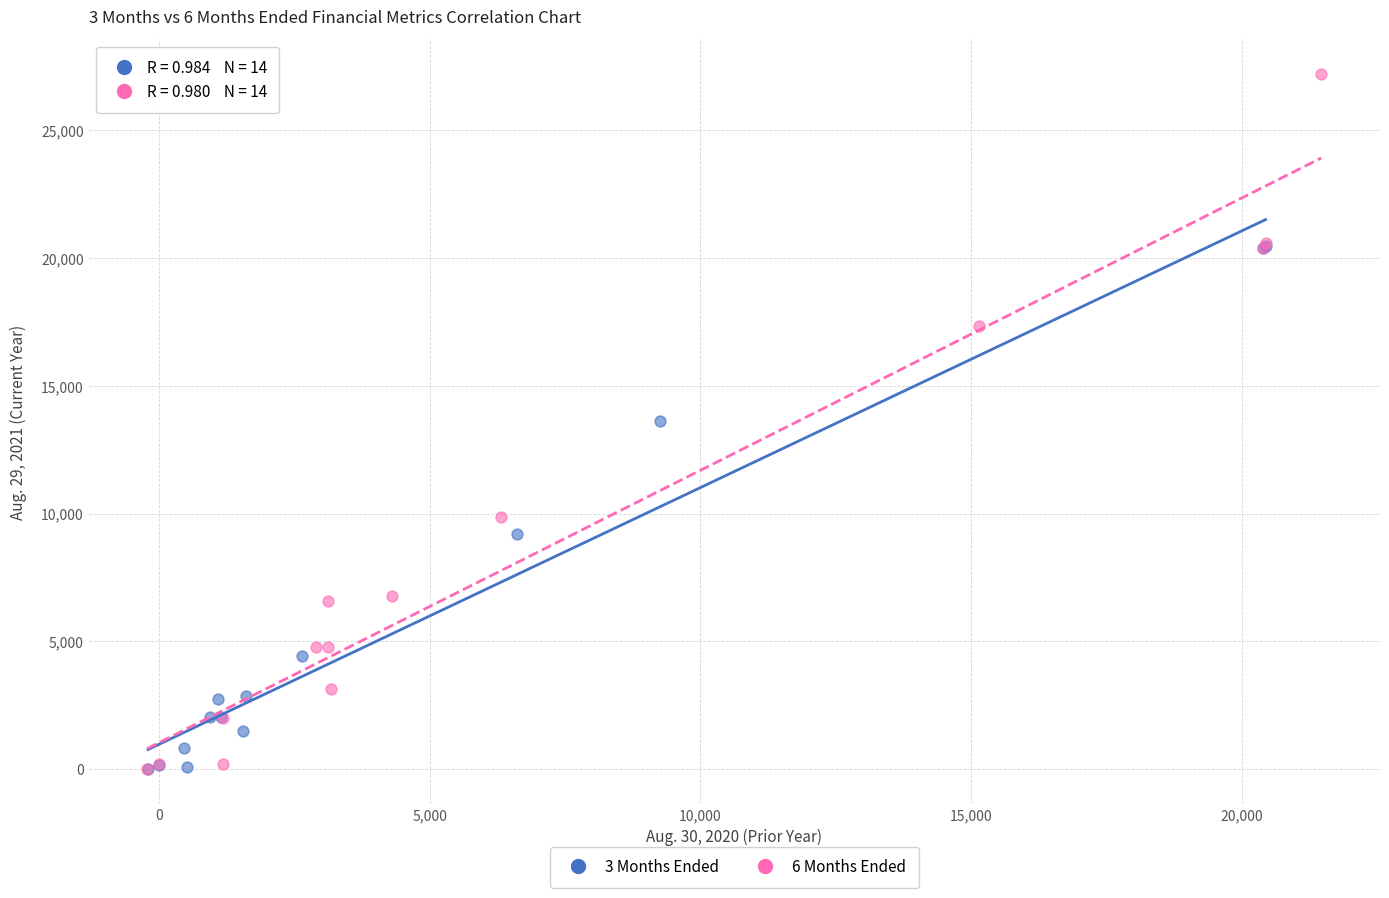

Which series reaches the maximum Y coordinate?

6 Months Ended